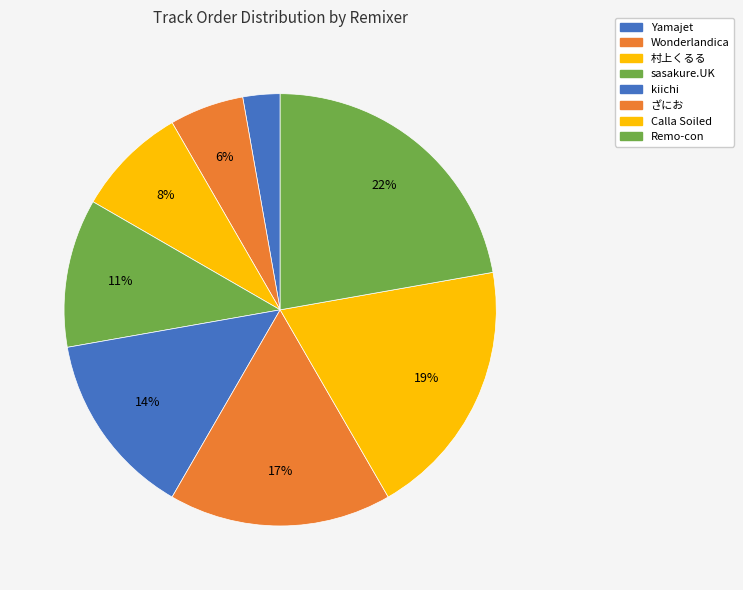

Is the sum of sasakure.UK and Wonderlandica greater than half?

No